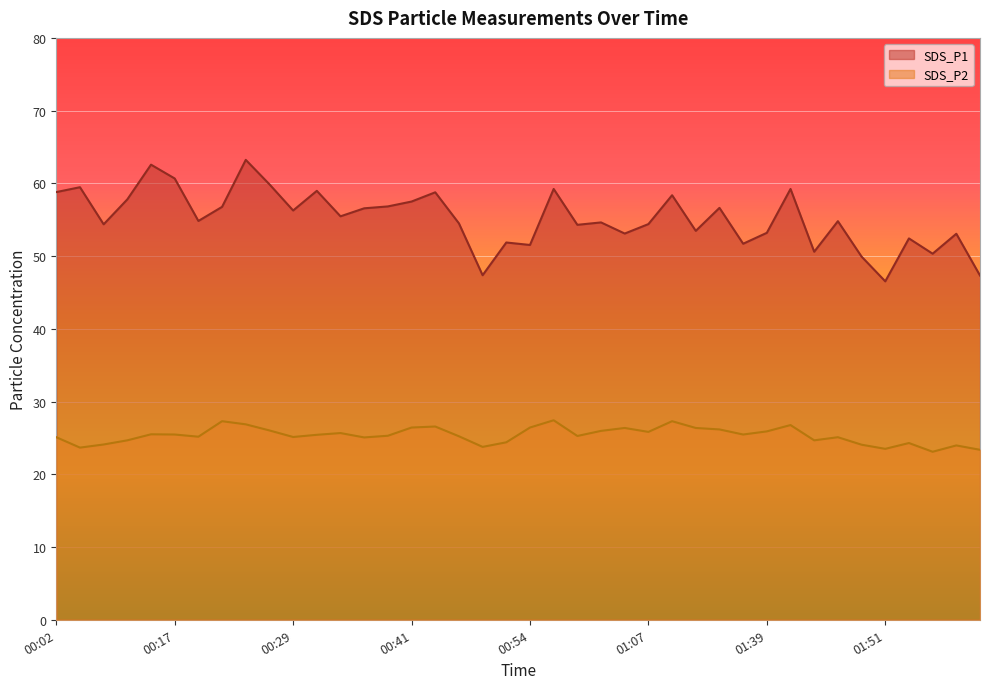

What are all the series names shown in the legend?

SDS_P1 line, SDS_P2 line